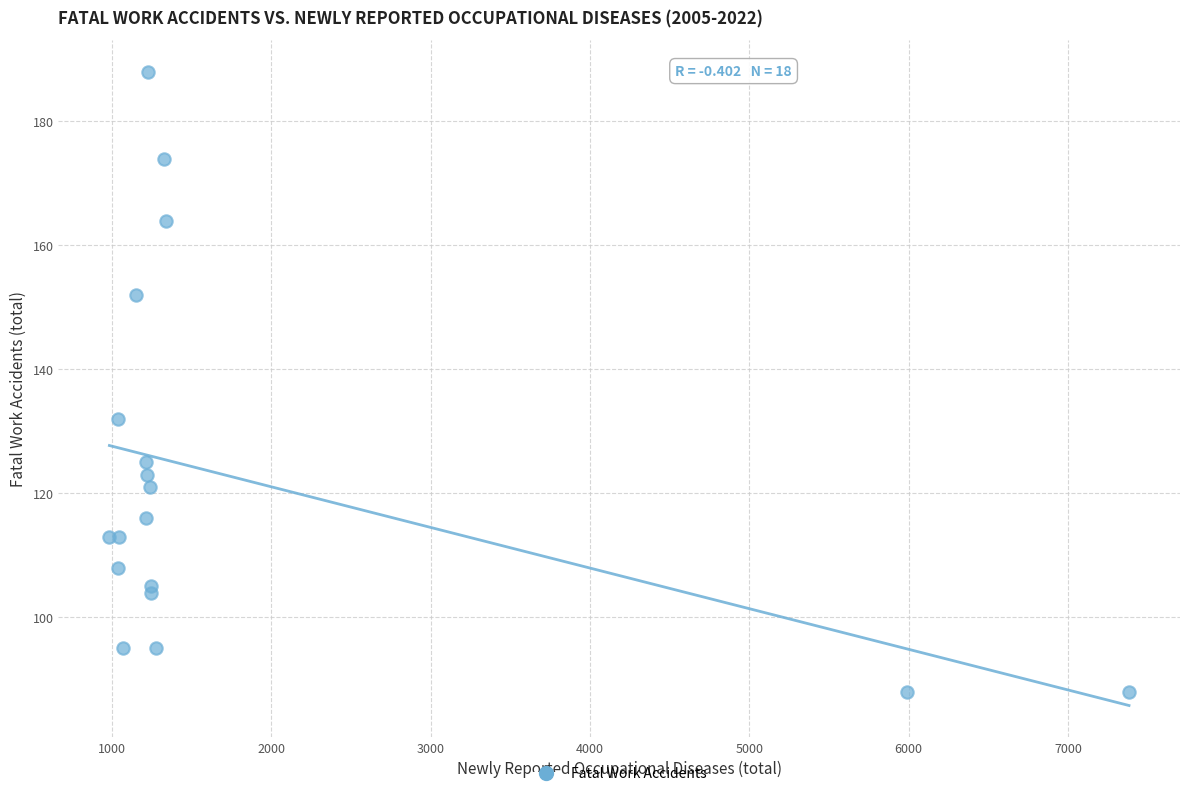

What Y value in the scatter plot is closest to 138?

132